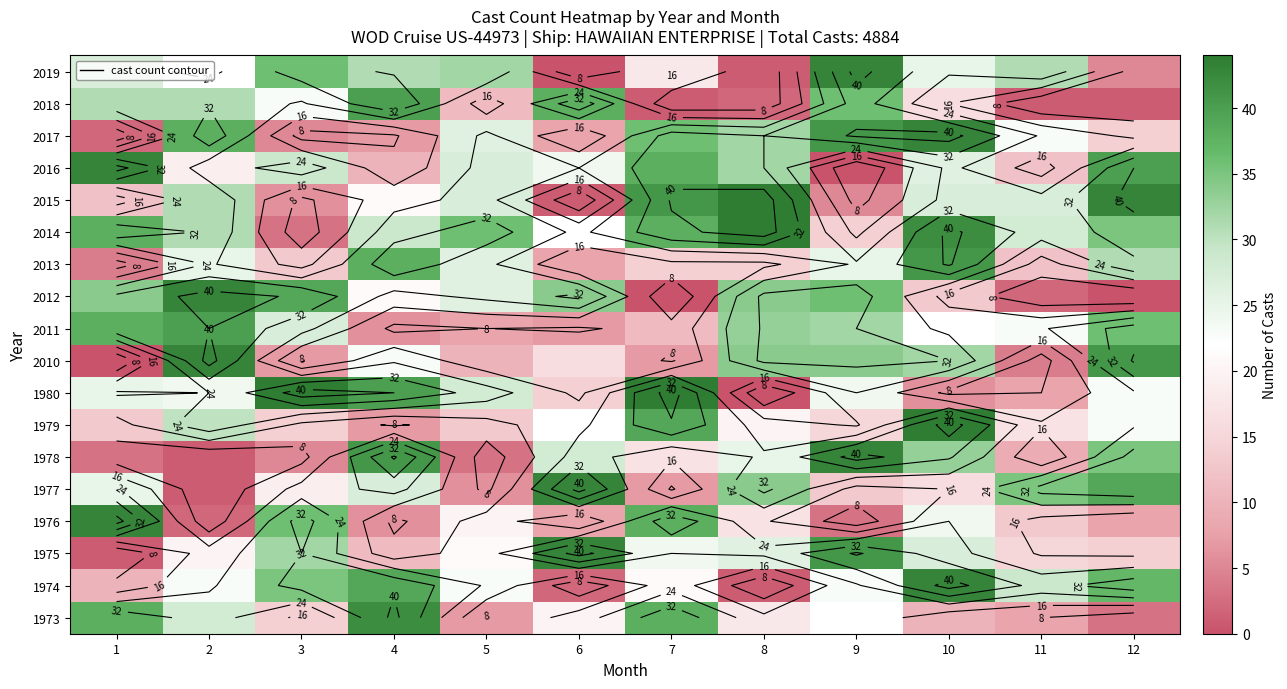

What is the spread (max minus min) of values at 12?

43